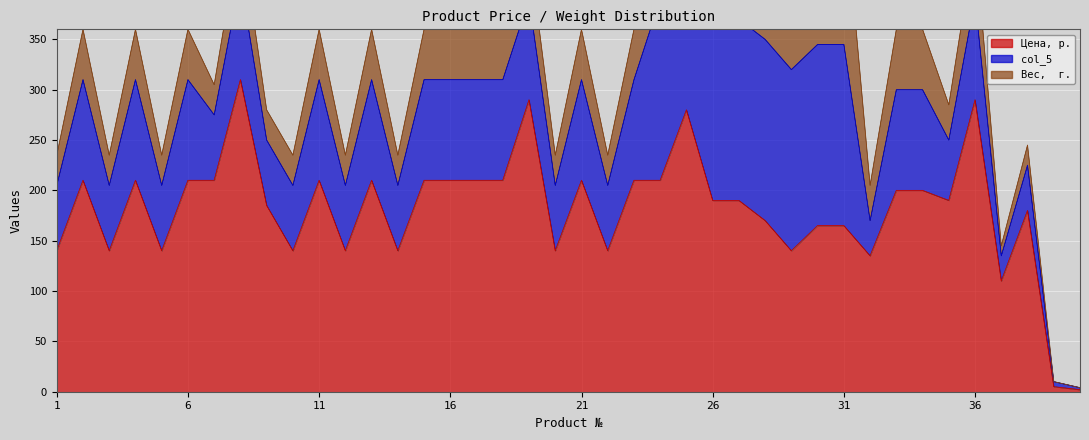

Rank the series by their average value, from lowest to highest.

Вес,  г., col_5, Цена, р.